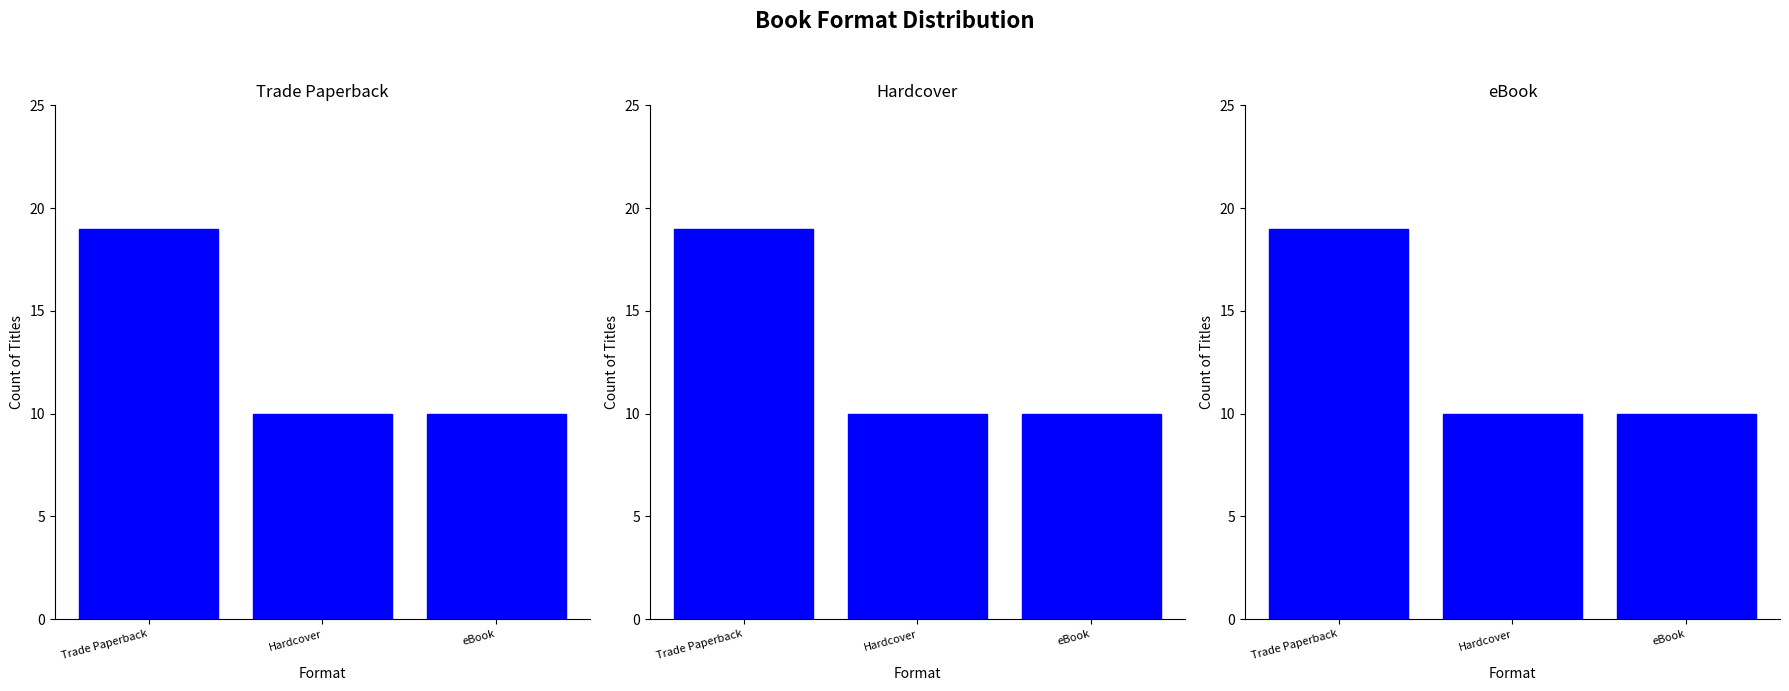

The value of Trade Paperback at Trade Paperback is 19. True or false?

True